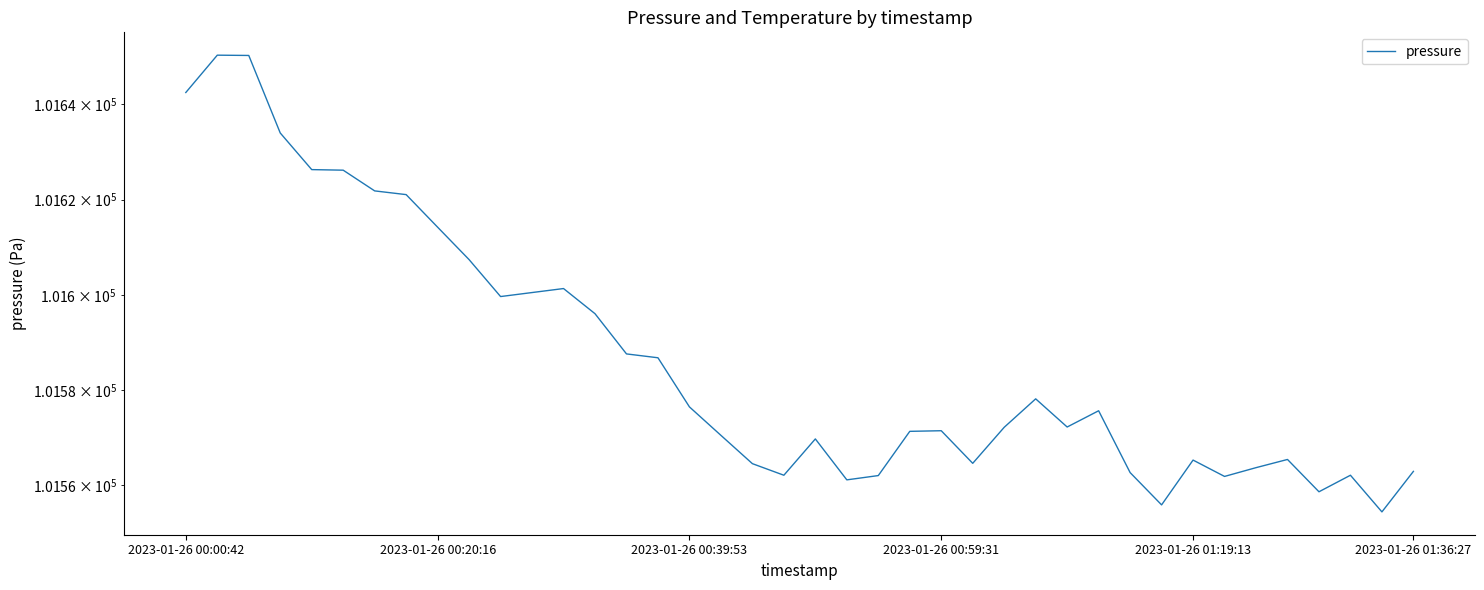

What is the sum of all values?

4063451.1